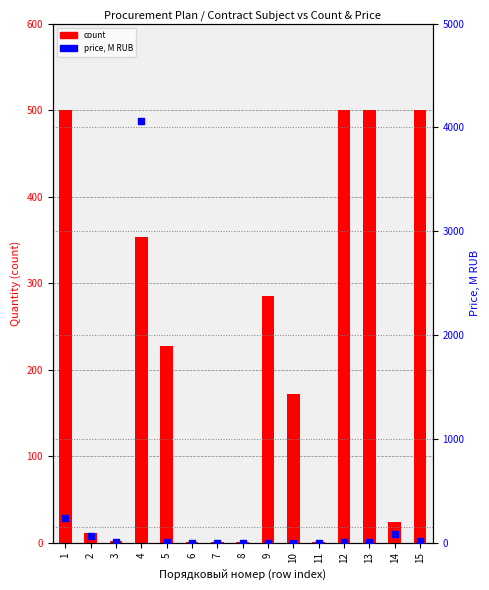

Is the value of count at 13 greater than the value of price, M RUB at 3?

Yes